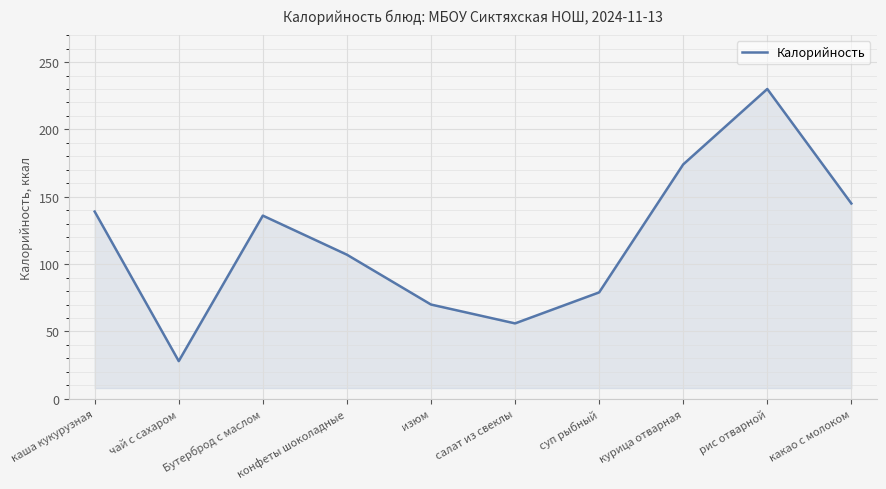

How many interior local valleys (lower than both neighbors) does the data have?

2